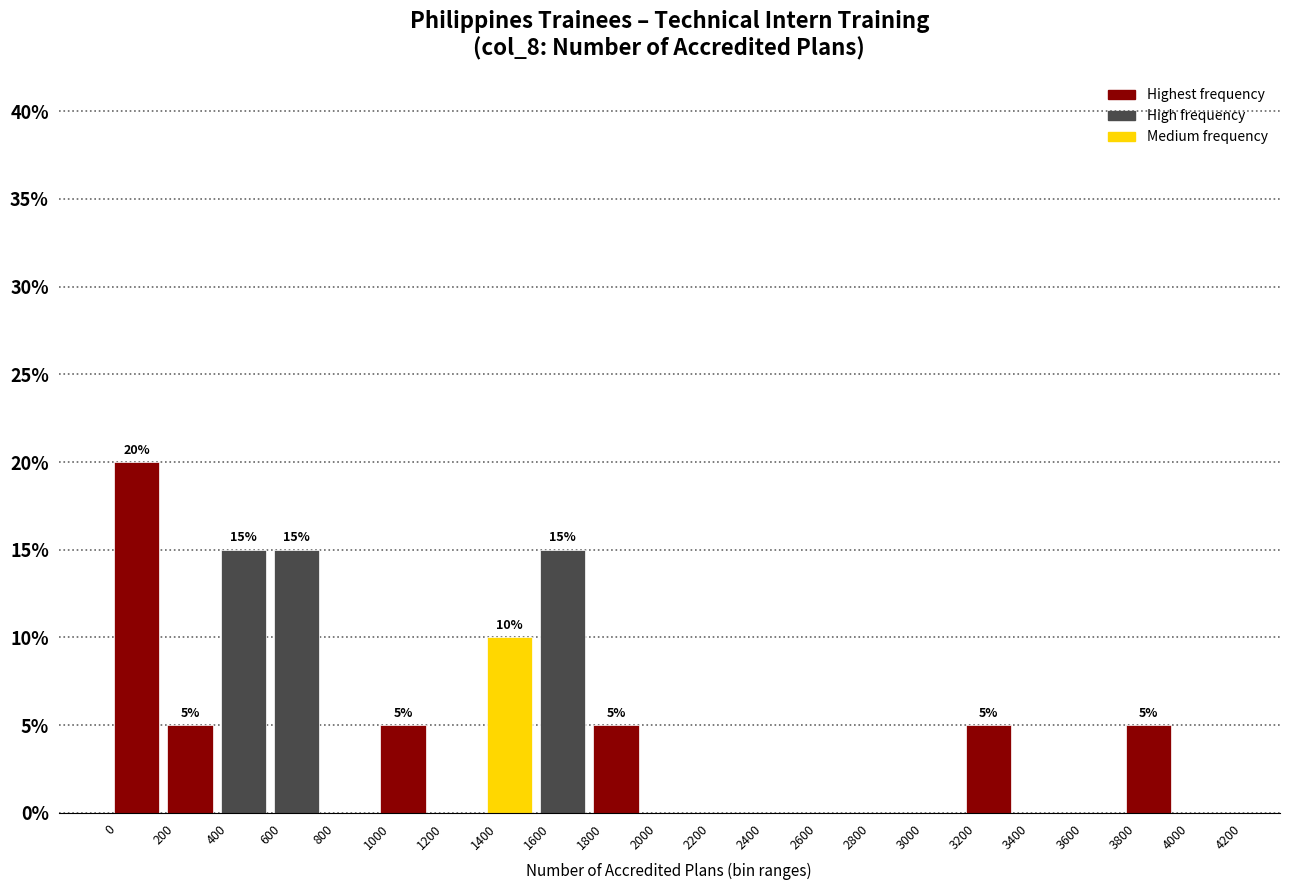

Which range on the x-axis has the tallest bar?

0 to 200